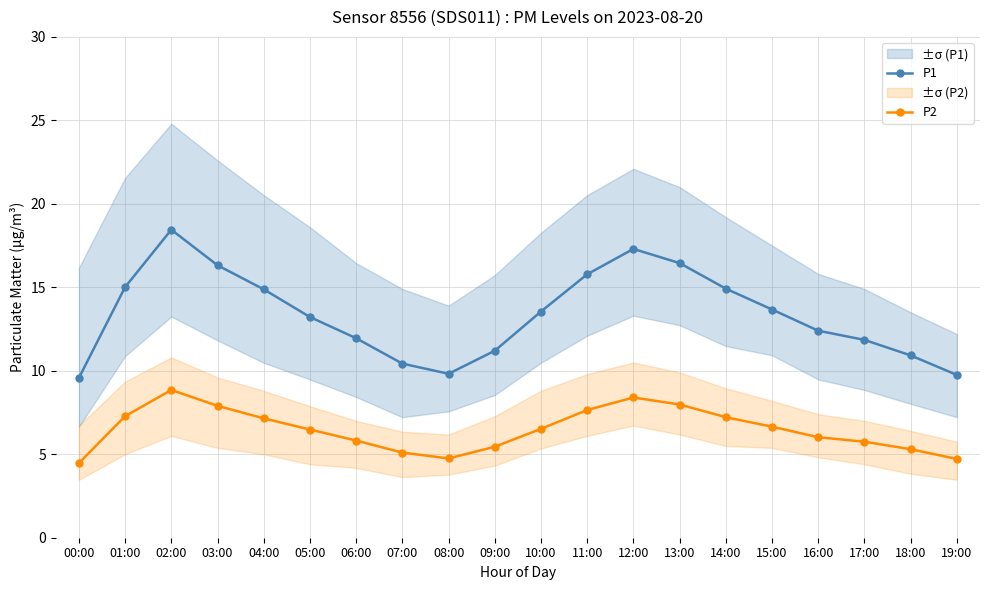

What is the label of the 2nd point from the right?

18:00